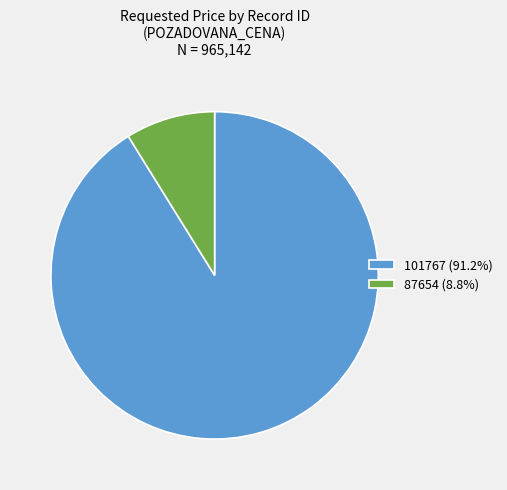

What is the ratio of the value at 101767 (91.2%) to the value at 87654 (8.8%)?

10.3